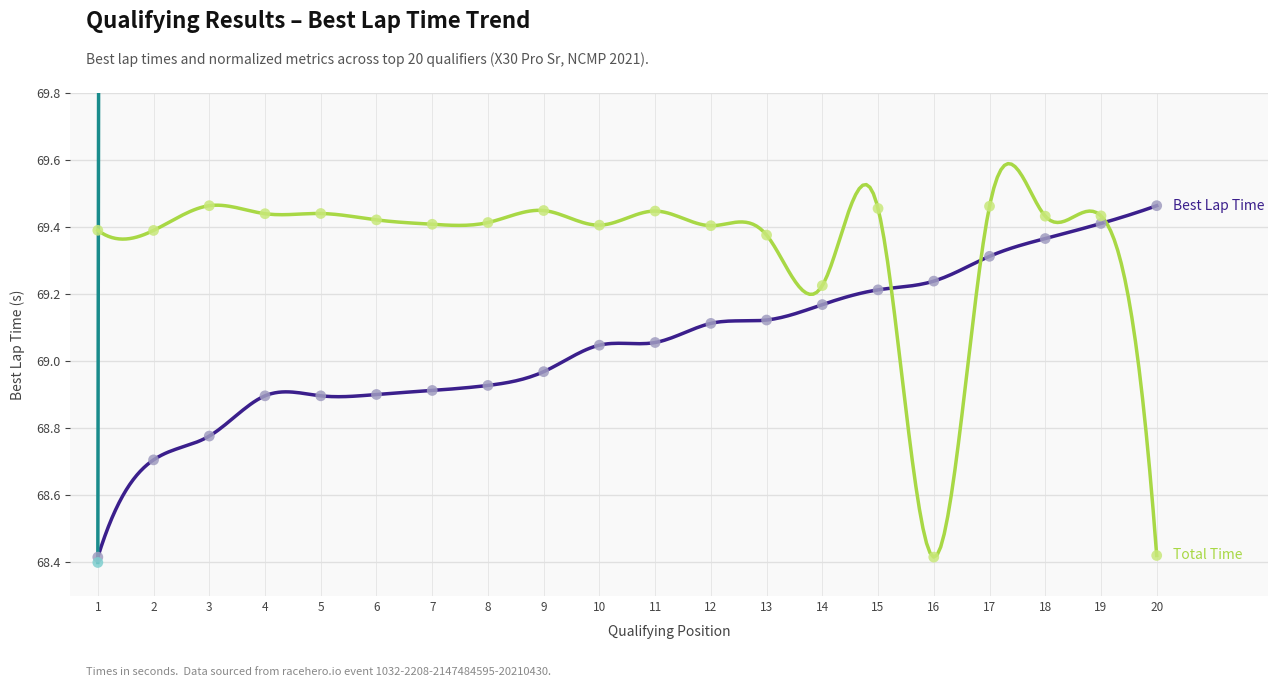

Which series has the largest total across all categories?

Gap to P1